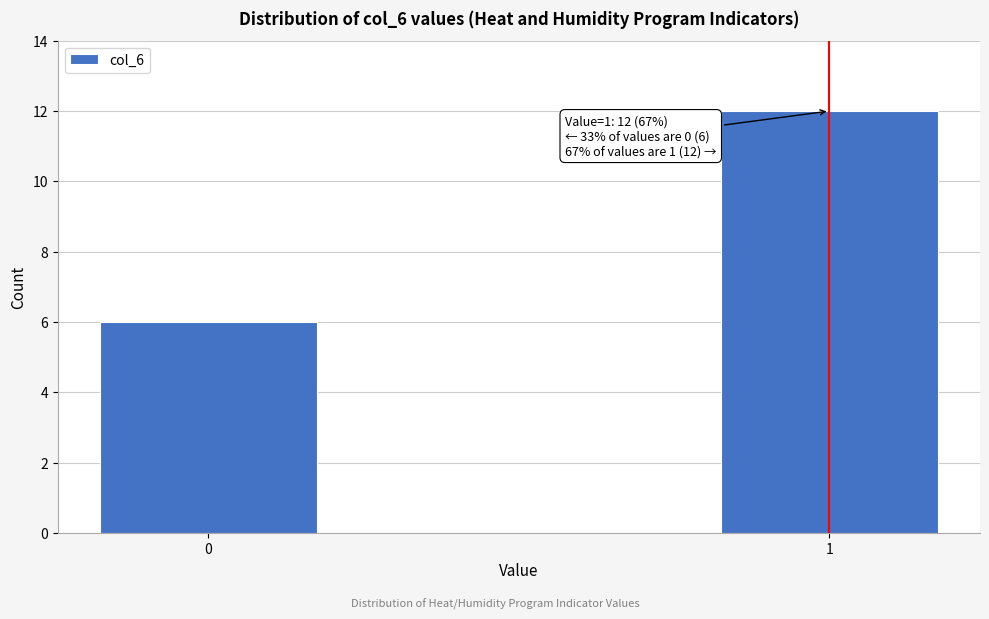

Reading left to right, list all the values displayed in this chart.

6	12